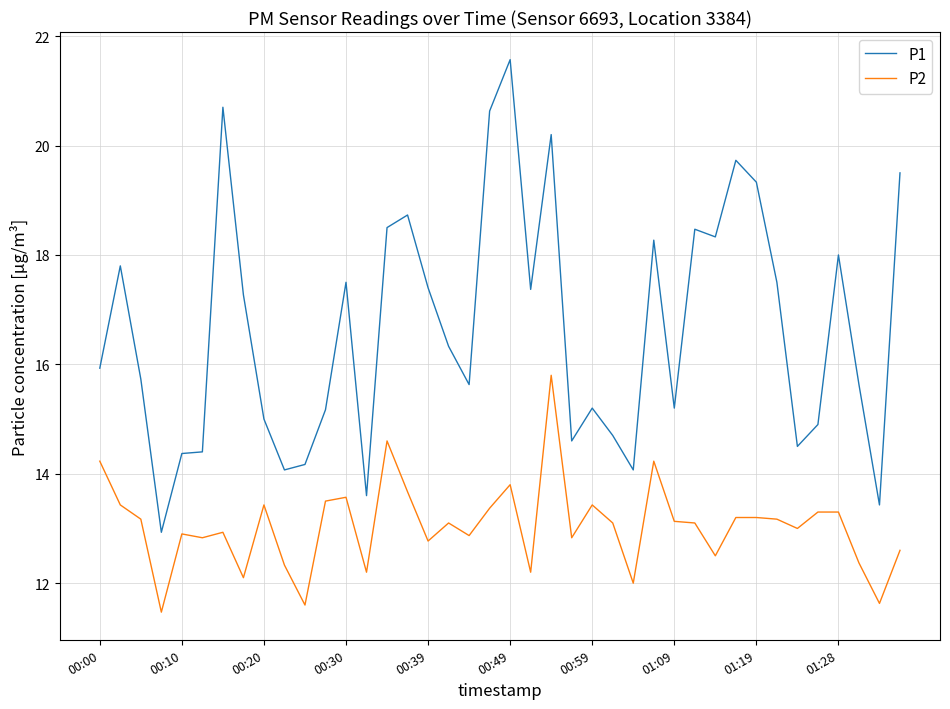

Which series has the largest total across all categories?

P1